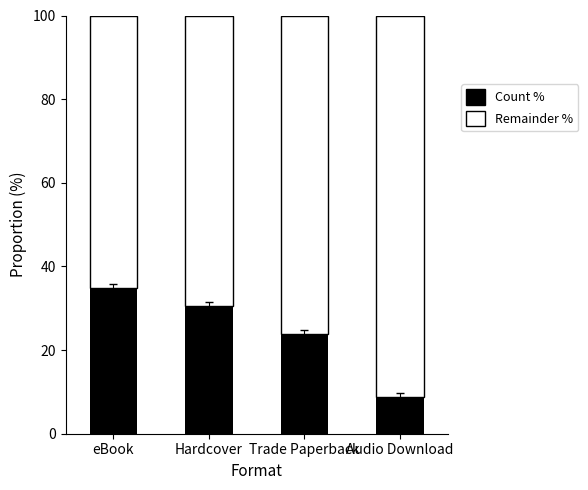

What is the sum of all Count % values?

97.8